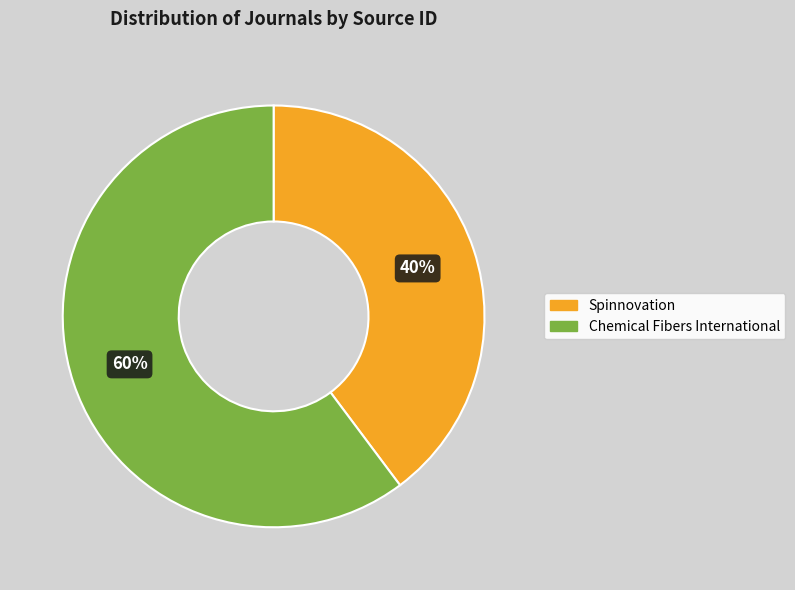

To the nearest percent, what is the average slice percentage?

50%